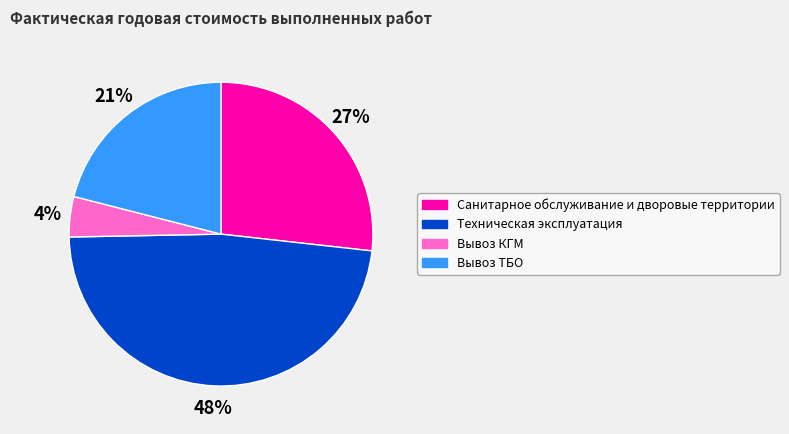

True or false: Вывоз ТБО accounts for 33% of the total.

False